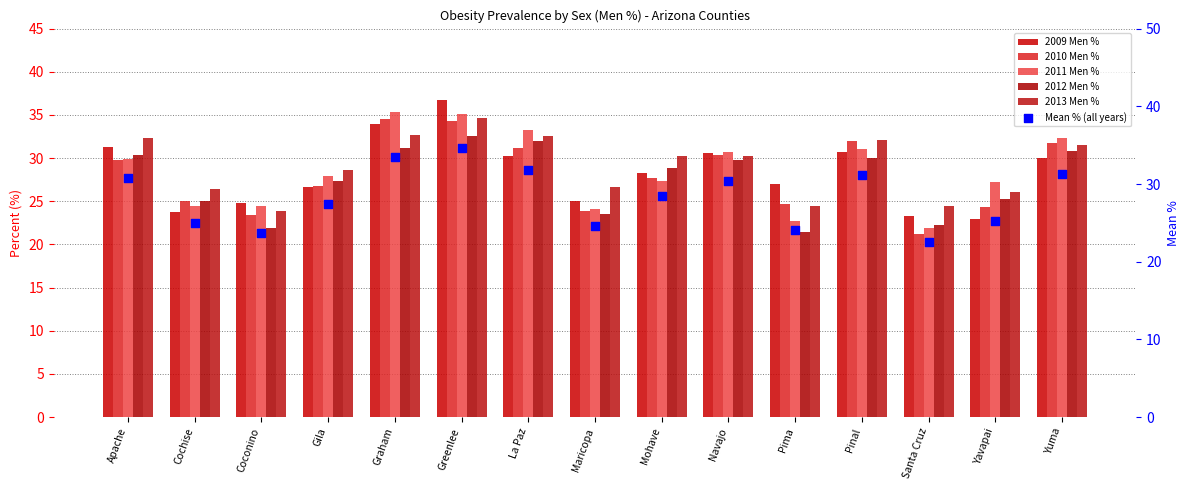

Which series contains the highest Y value?

2009 Men %